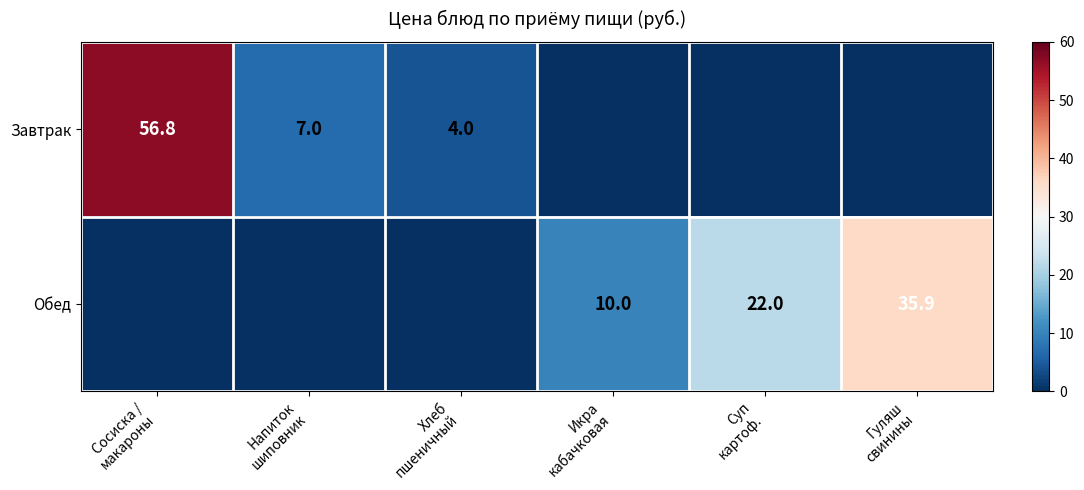

At which category is the sum across all series the highest?

Сосиска /
макароны